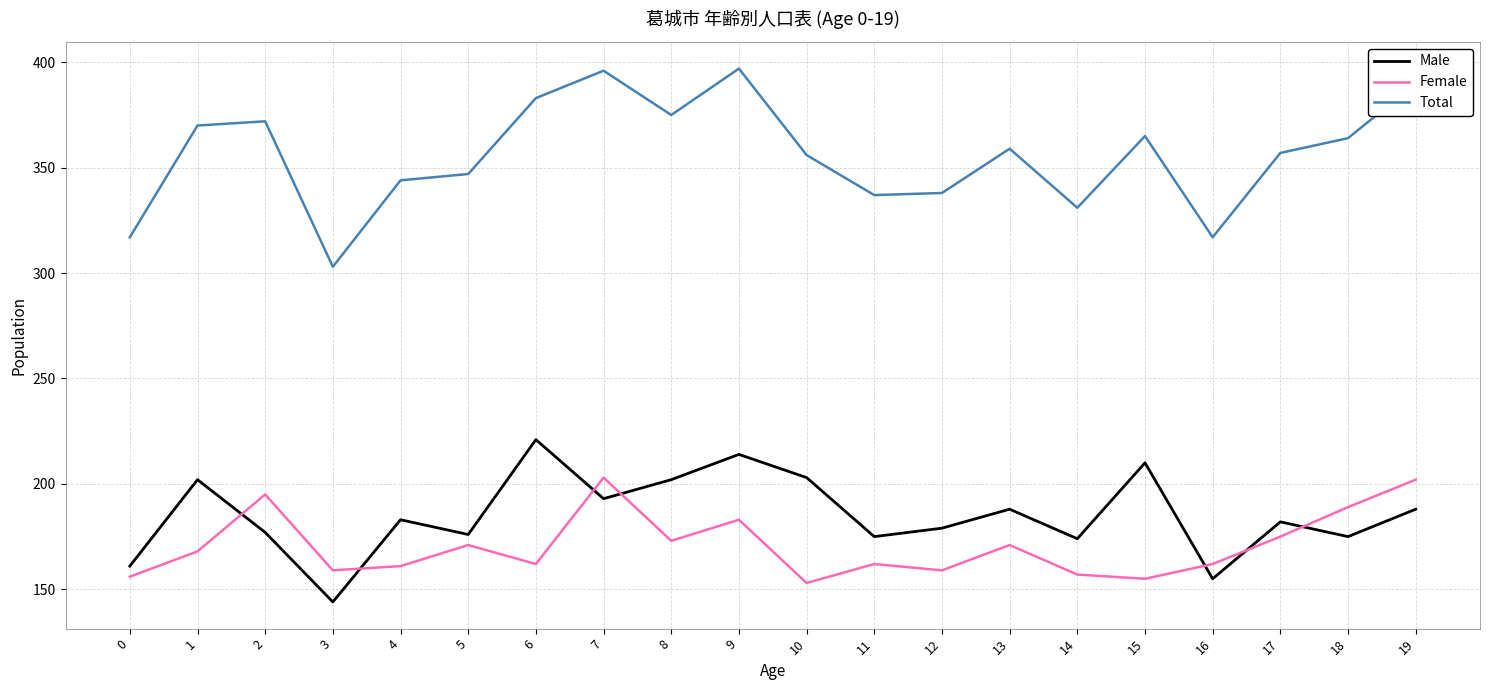

Which series changed the most between 11 and 14?

Total